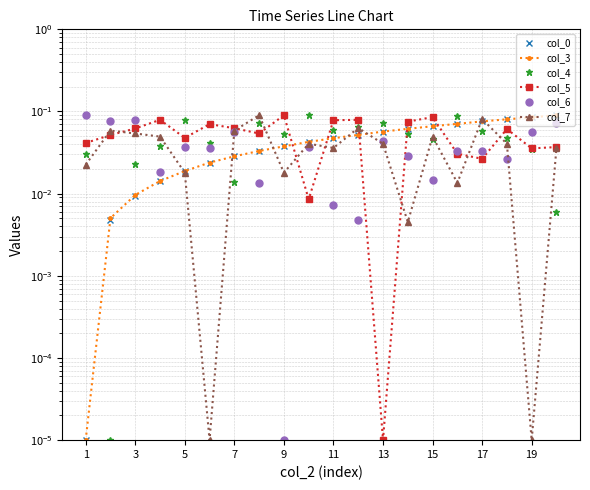

True or false: col_0 has a value of 0.1 at 19.

True